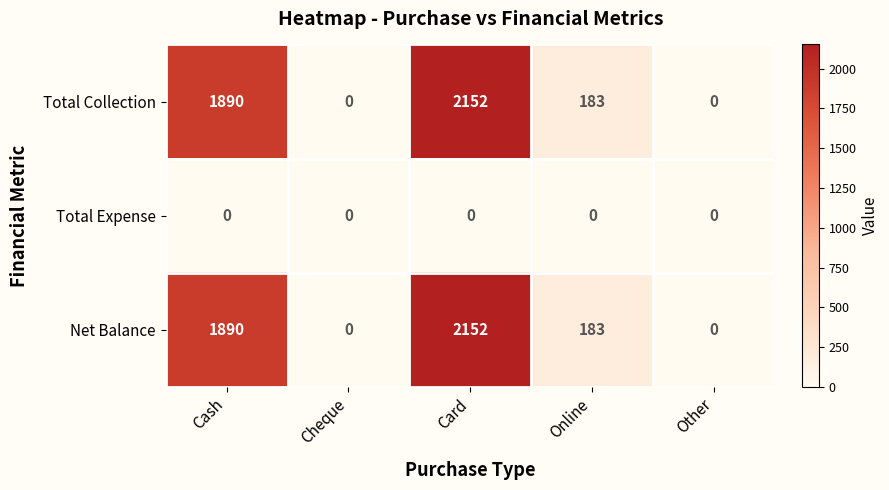

At which category is the sum across all series the highest?

Card